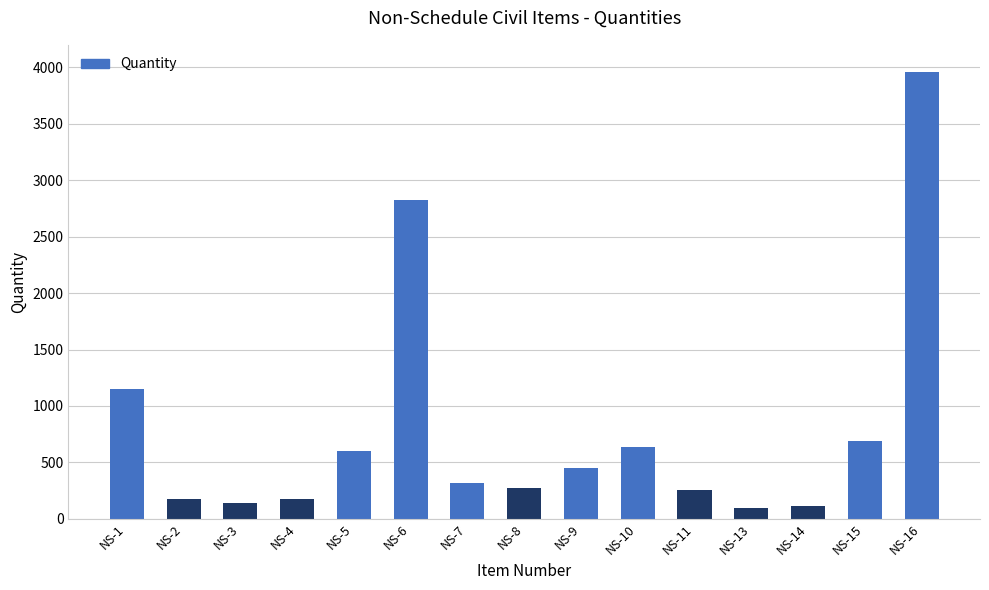

What is the greatest value displayed?

3962